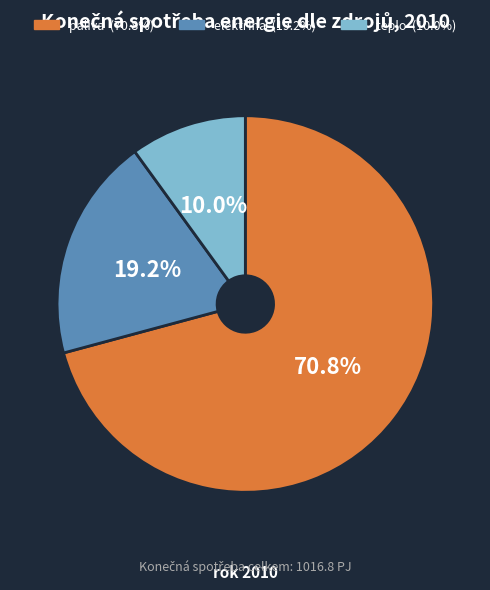

What is the majority slice?

paliva